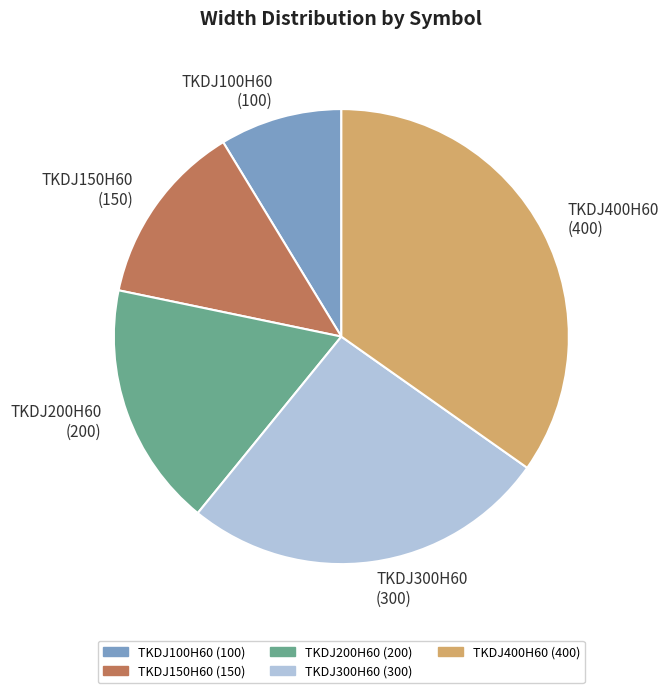

Is there a majority slice in this chart?

No